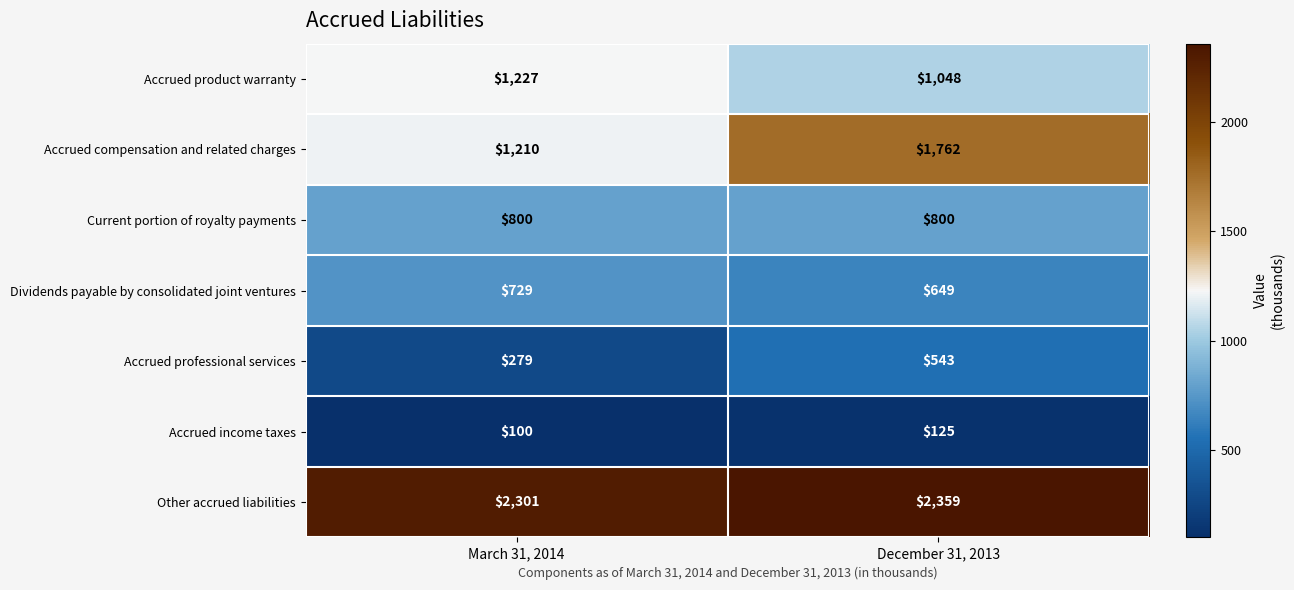

At which category is the sum across all series the highest?

December 31, 2013